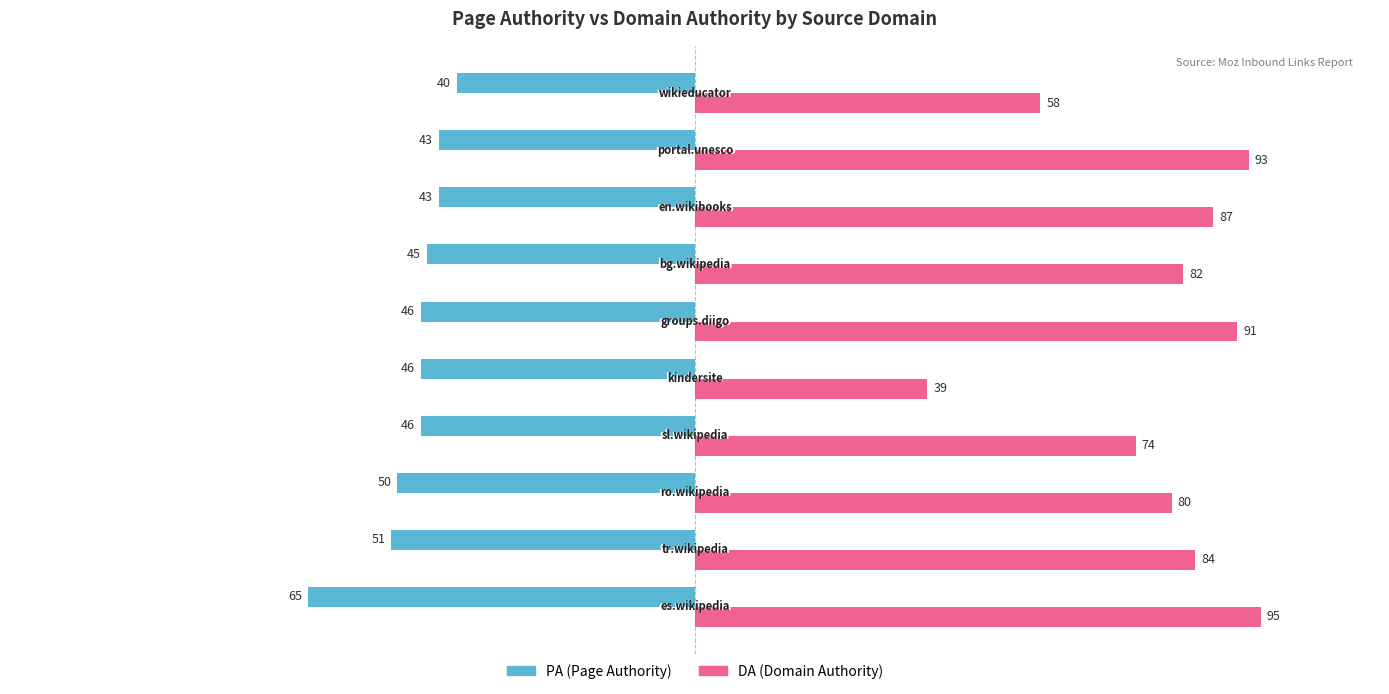

What is the smallest value displayed?

-65